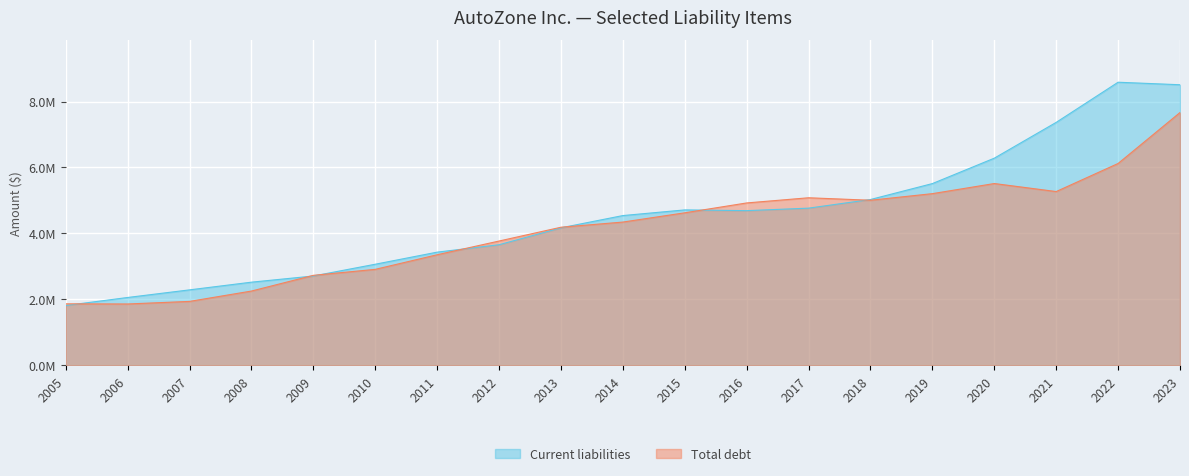

What is the difference between the second highest and second lowest values in the Total debt series?

4260242